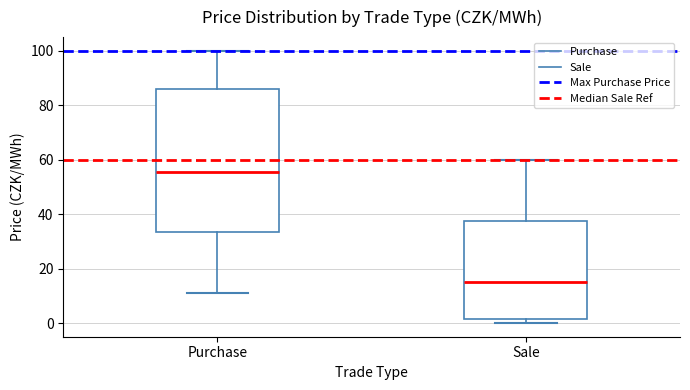

Which box has the highest median line?

Purchase